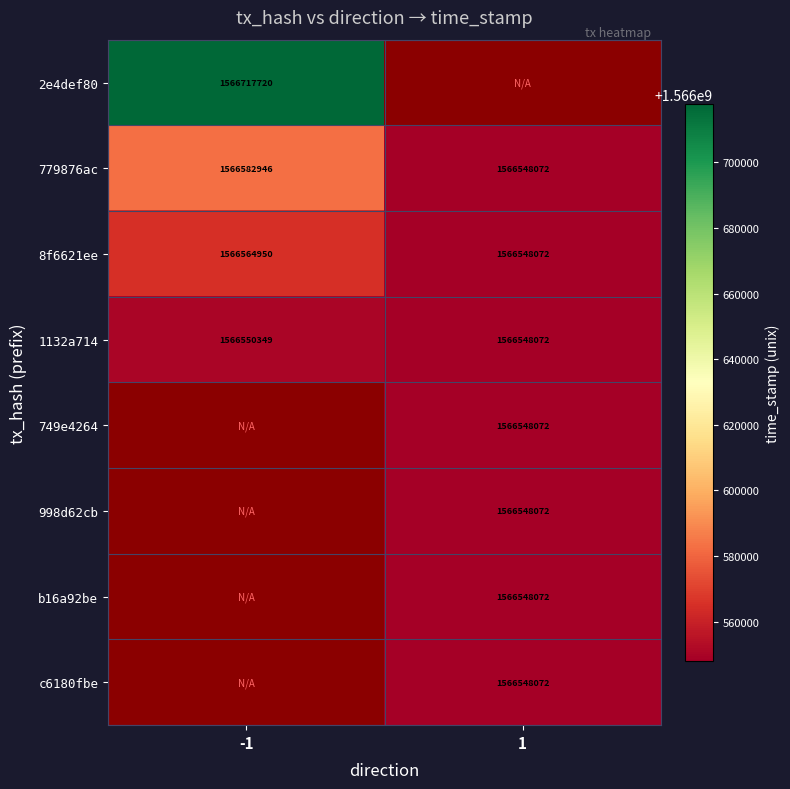

Rank the categories by 1132a714 value from highest to lowest.

-1, 1